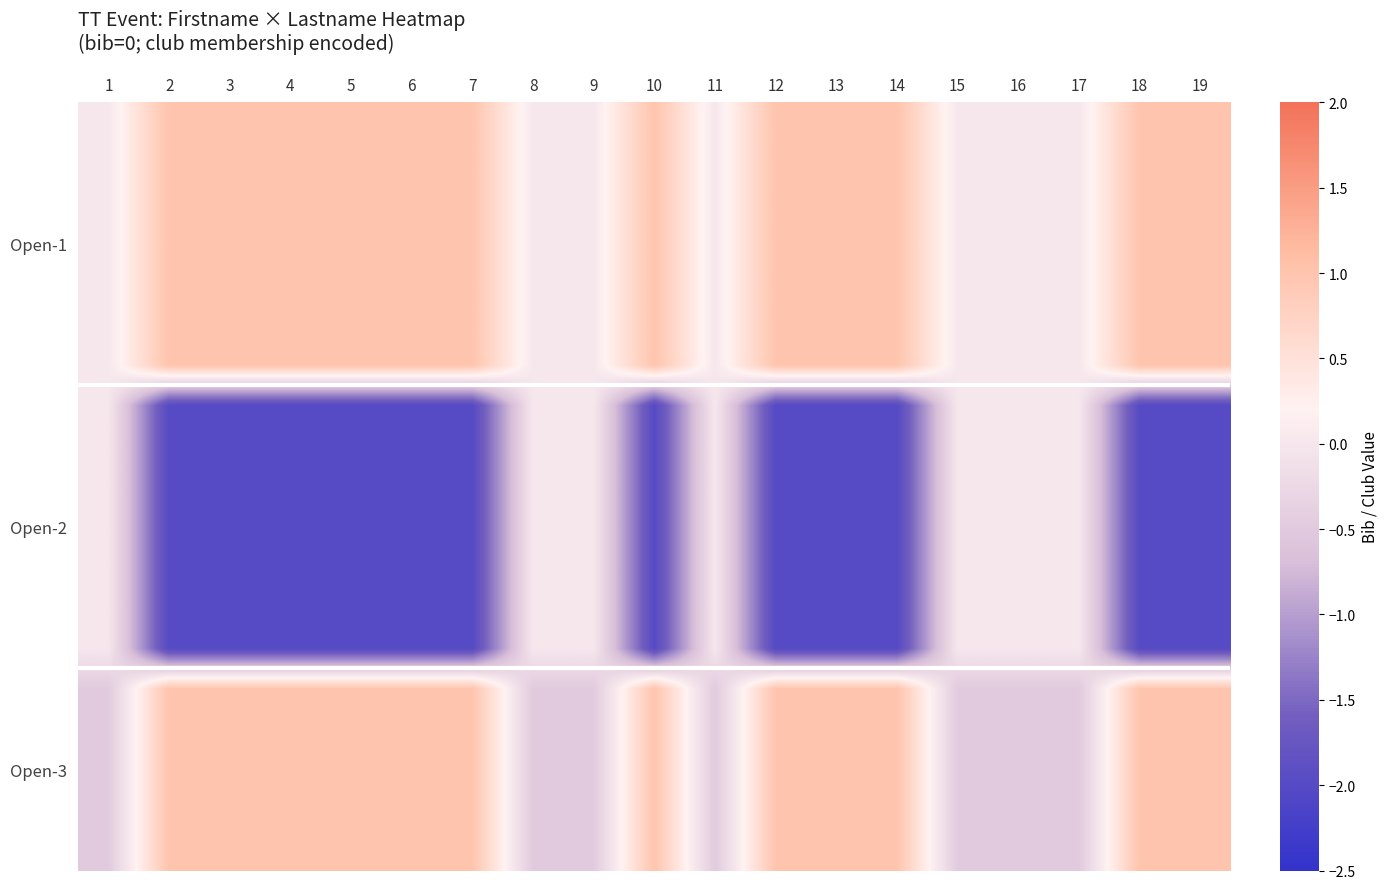

Which label corresponds to the smallest value in the chart?

2